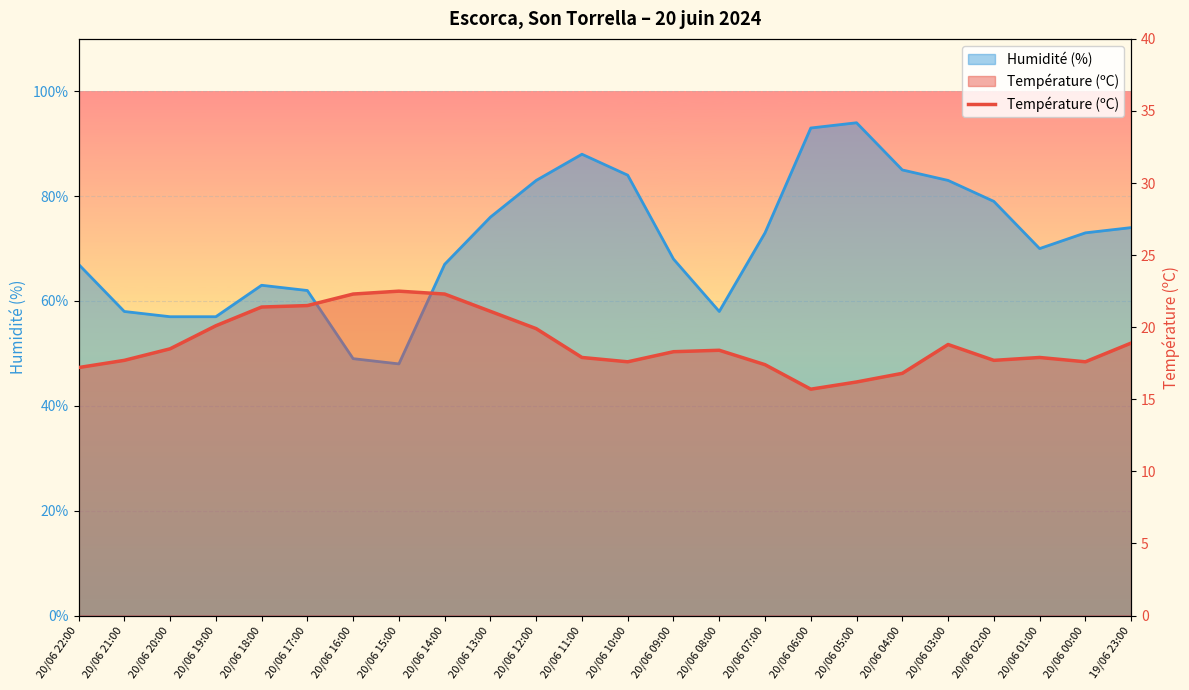

Reading right to left, transcribe all the data shown in this chart.

19/06 23:00=18.9	20/06 00:00=17.6	20/06 01:00=17.9	20/06 02:00=17.7	20/06 03:00=18.8	20/06 04:00=16.8	20/06 05:00=16.2	20/06 06:00=15.7	20/06 07:00=17.4	20/06 08:00=18.4	20/06 09:00=18.3	20/06 10:00=17.6	20/06 11:00=17.9	20/06 12:00=19.9	20/06 13:00=21.1	20/06 14:00=22.3	20/06 15:00=22.5	20/06 16:00=22.3	20/06 17:00=21.5	20/06 18:00=21.4	20/06 19:00=20.1	20/06 20:00=18.5	20/06 21:00=17.7	20/06 22:00=17.2